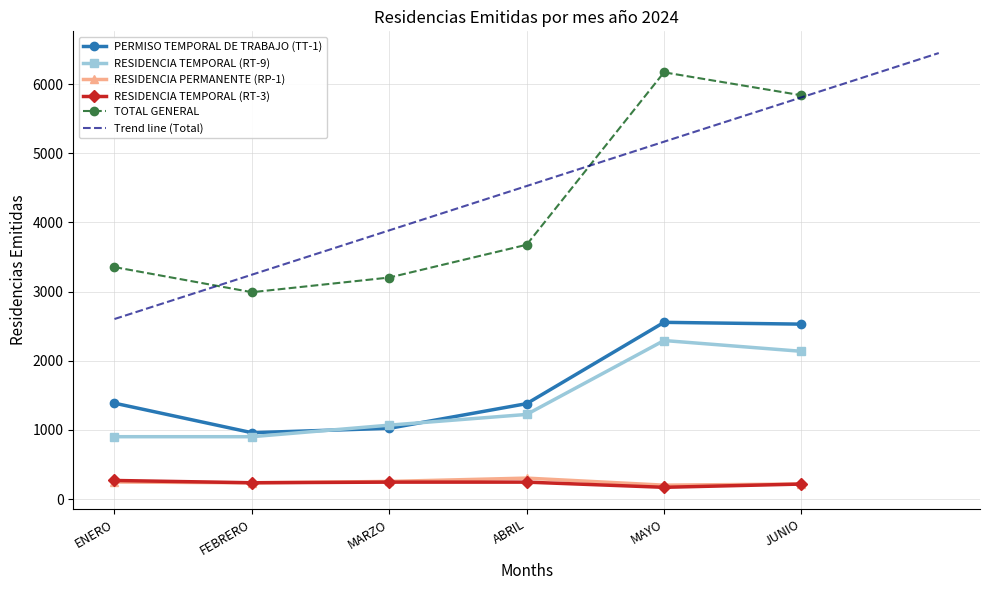

At which category does PERMISO TEMPORAL DE TRABAJO (TT-1) reach its first local valley?

FEBRERO